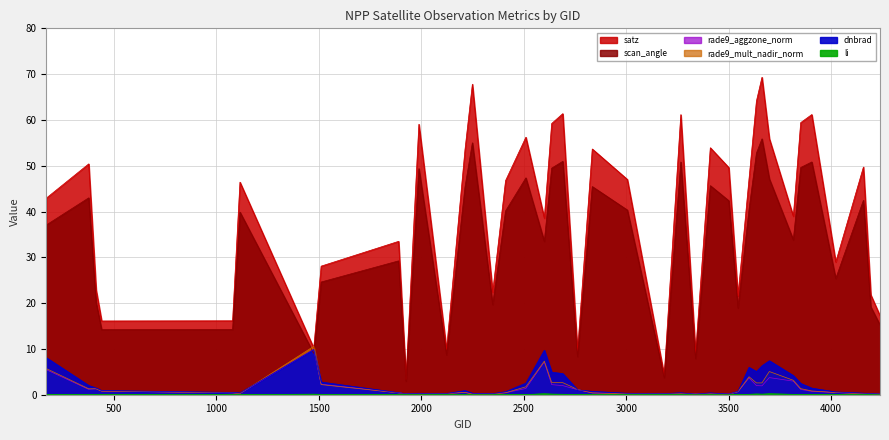

In dnbrad, how many points are higher than both neighbors (excluding endpoints)?

8